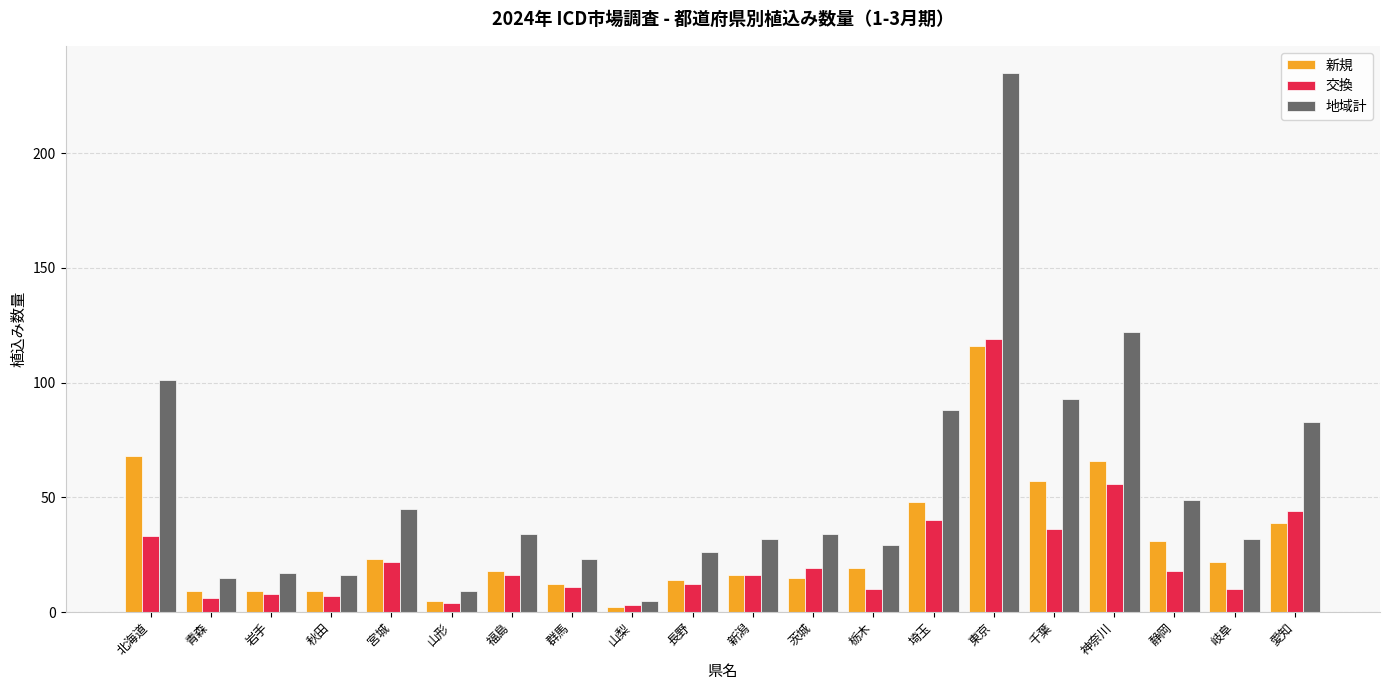

True or false: 新規 has a value of 39 at 愛知.

True